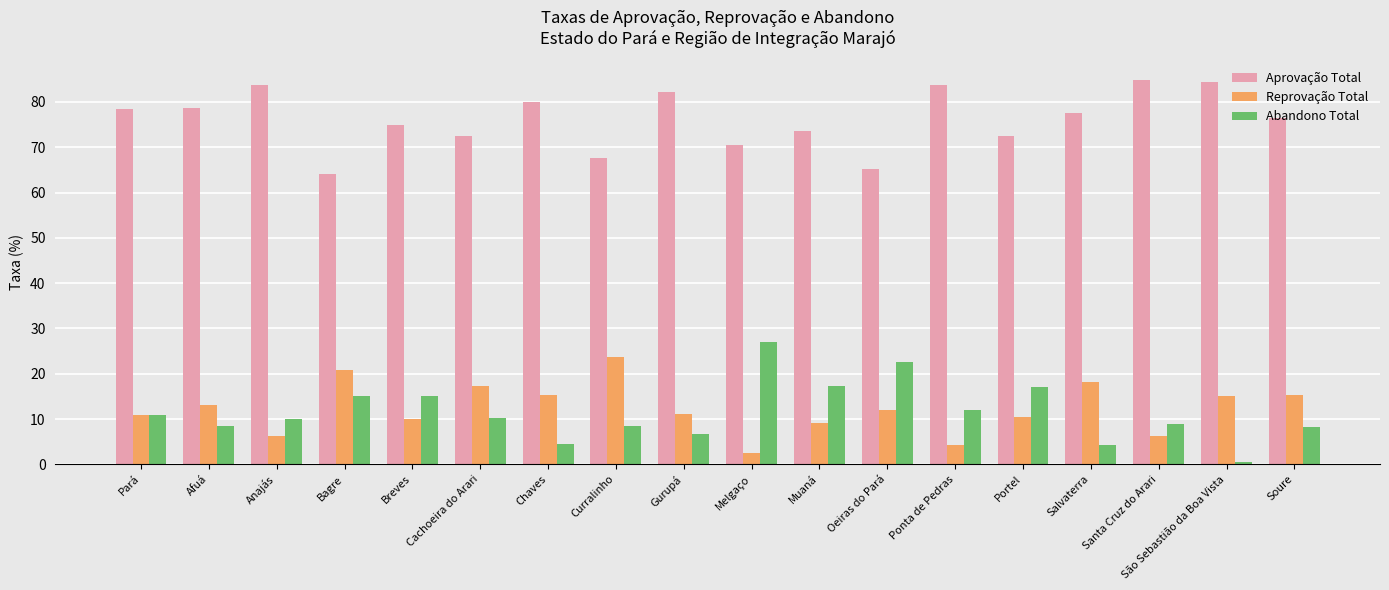

At how many categories does at least one series exceed 4?

18